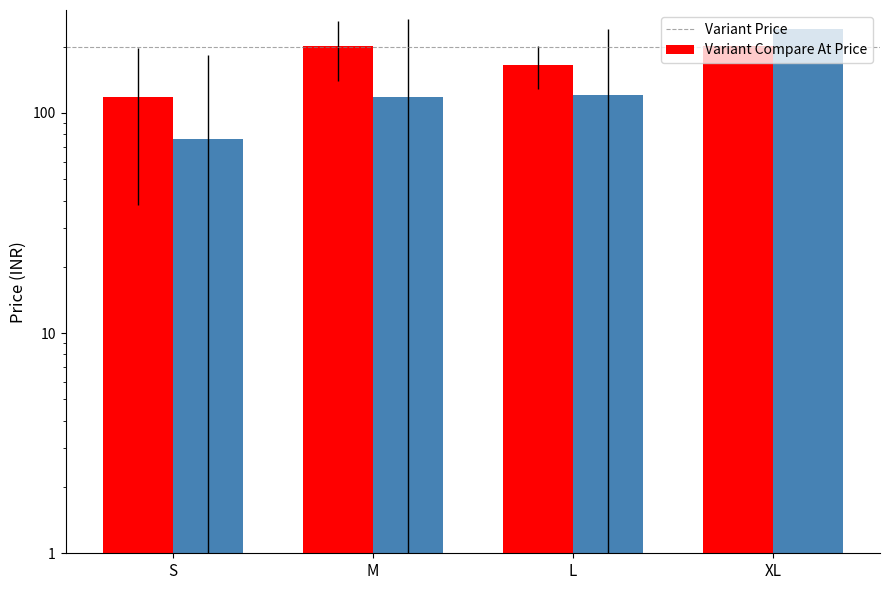

Where is Variant Price nearest to the value 159?

L